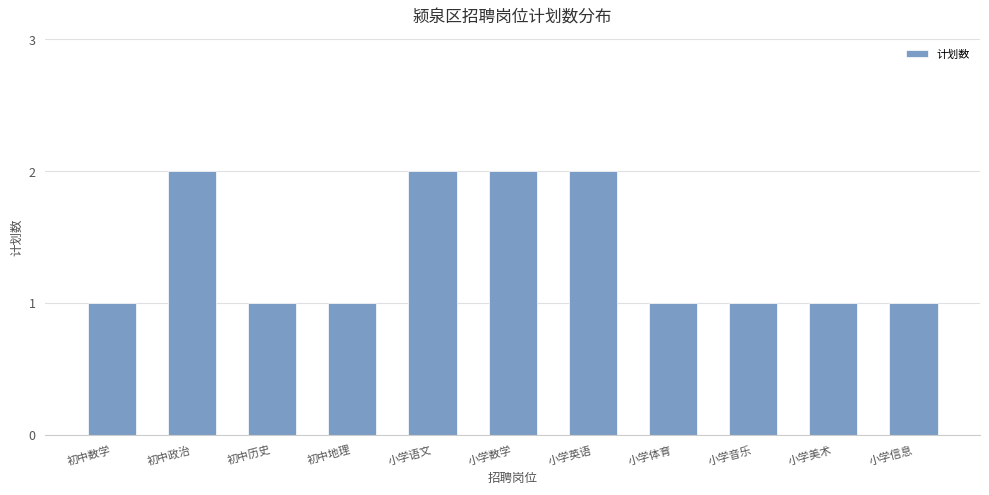

What is the value of the 8th bar from the left?

1